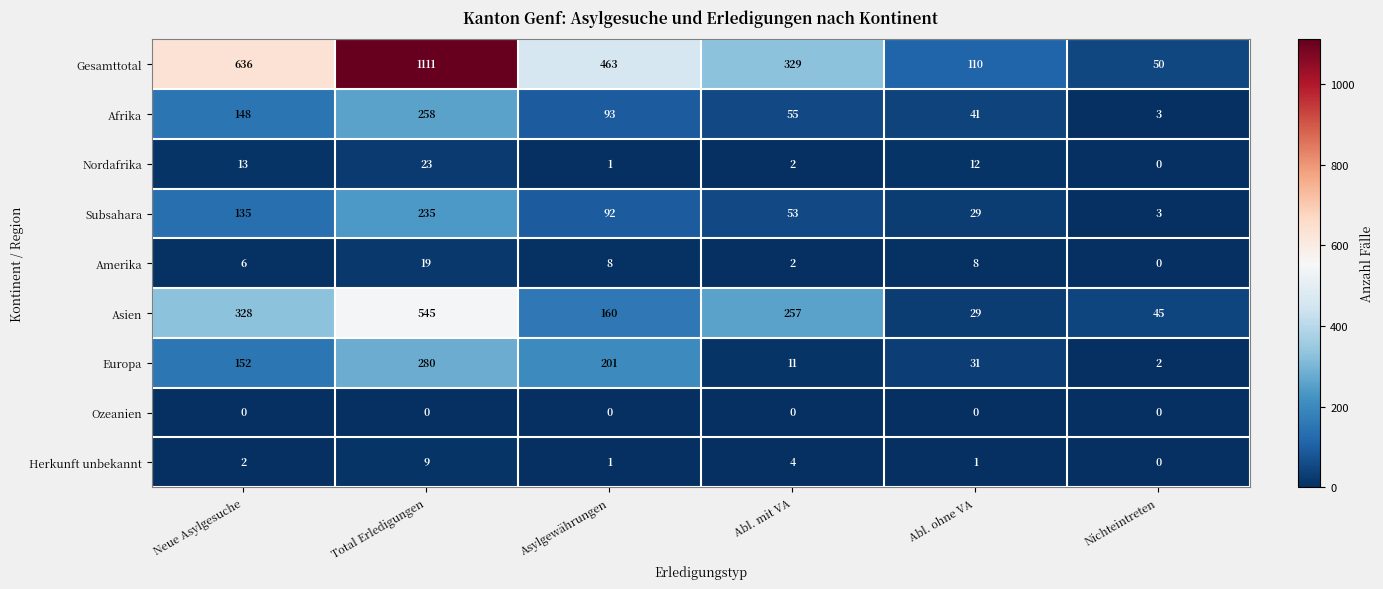

The value of Afrika at Total Erledigungen is 258. True or false?

True